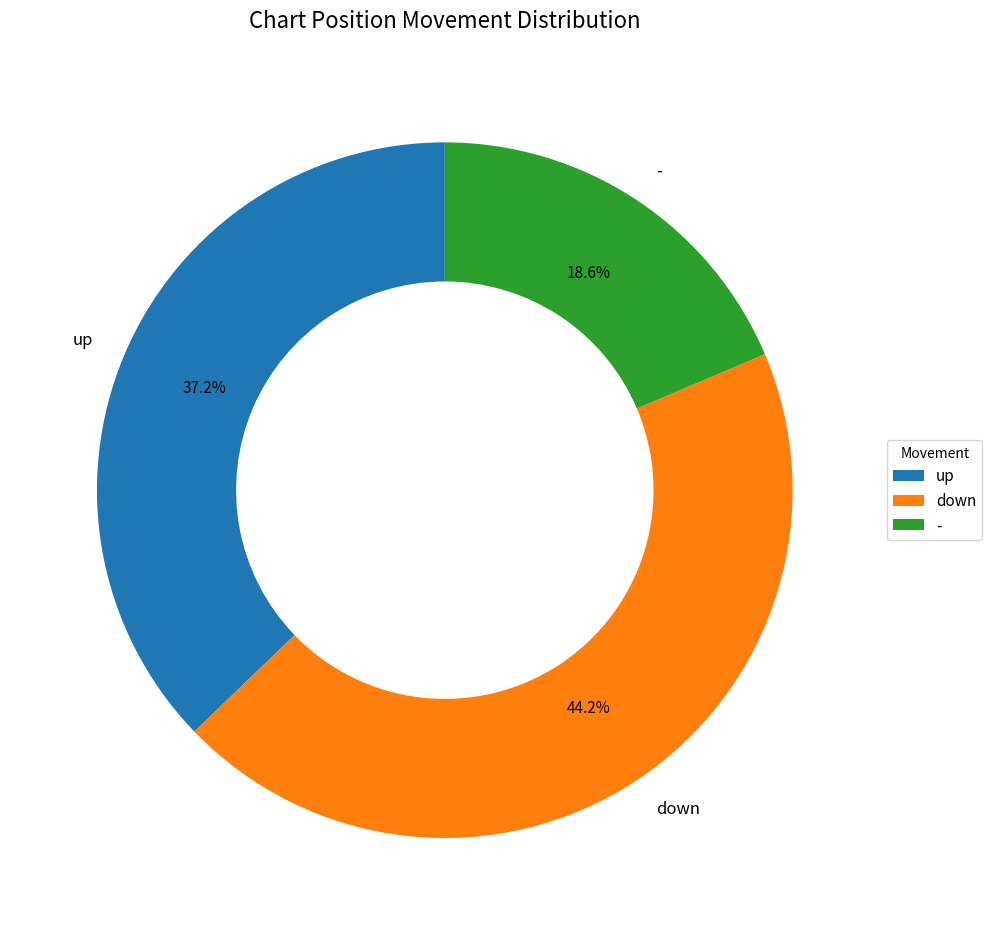

Does up represent more than half of the total?

No